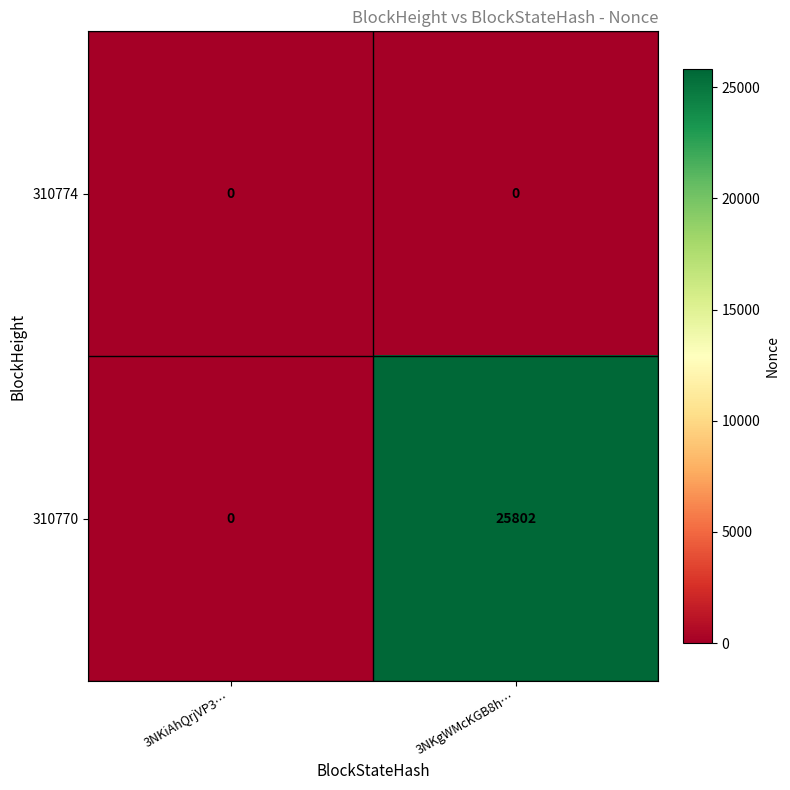

Reading right to left, list all the values displayed in this chart.

310774: 3NKgWMcKGB8h…=0	3NKiAhQrjVP3…=0
310770: 3NKgWMcKGB8h…=25802	3NKiAhQrjVP3…=0